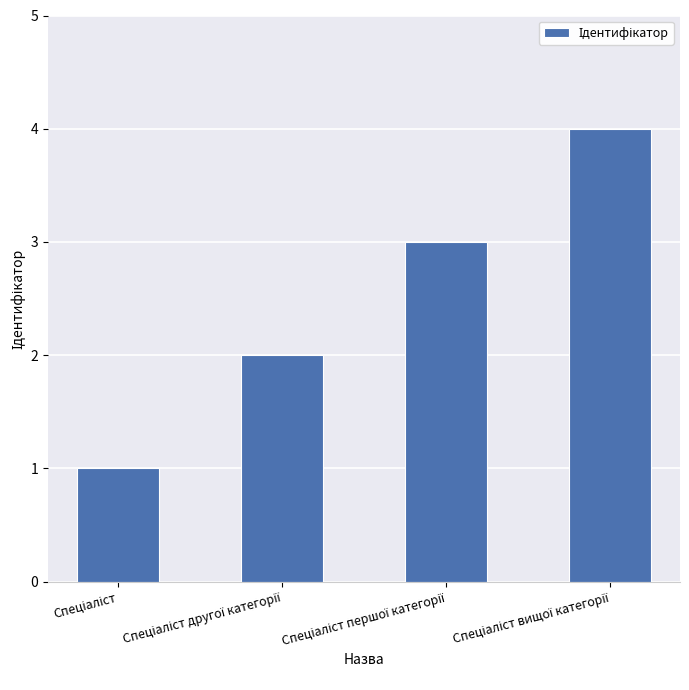

Count the values in the range 2 to 4.

3